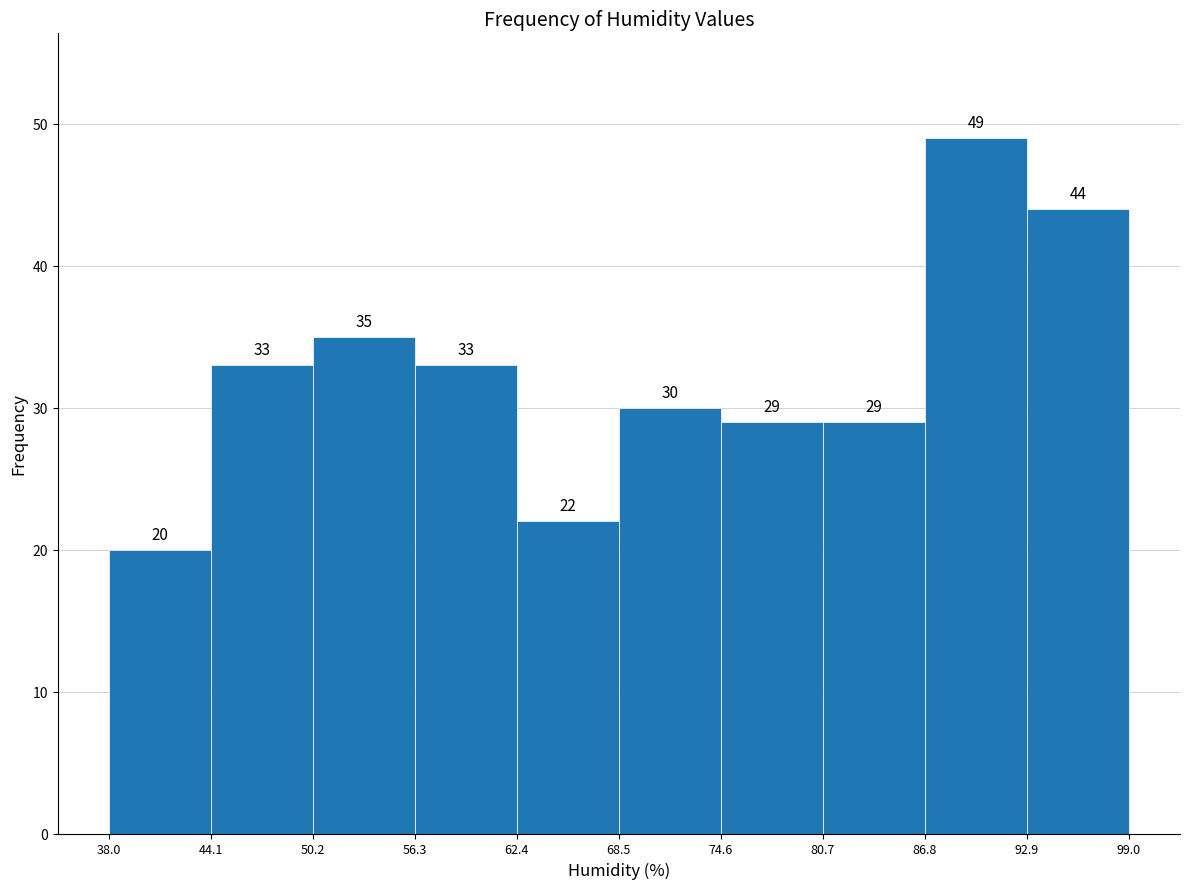

Reading left to right, list every bar in this chart as the range it spans on the x-axis followed by its height.

38.0 to 44.1: 20
44.1 to 50.2: 33
50.2 to 56.3: 35
56.3 to 62.4: 33
62.4 to 68.5: 22
68.5 to 74.6: 30
74.6 to 80.7: 29
80.7 to 86.8: 29
86.8 to 92.9: 49
92.9 to 99.0: 44